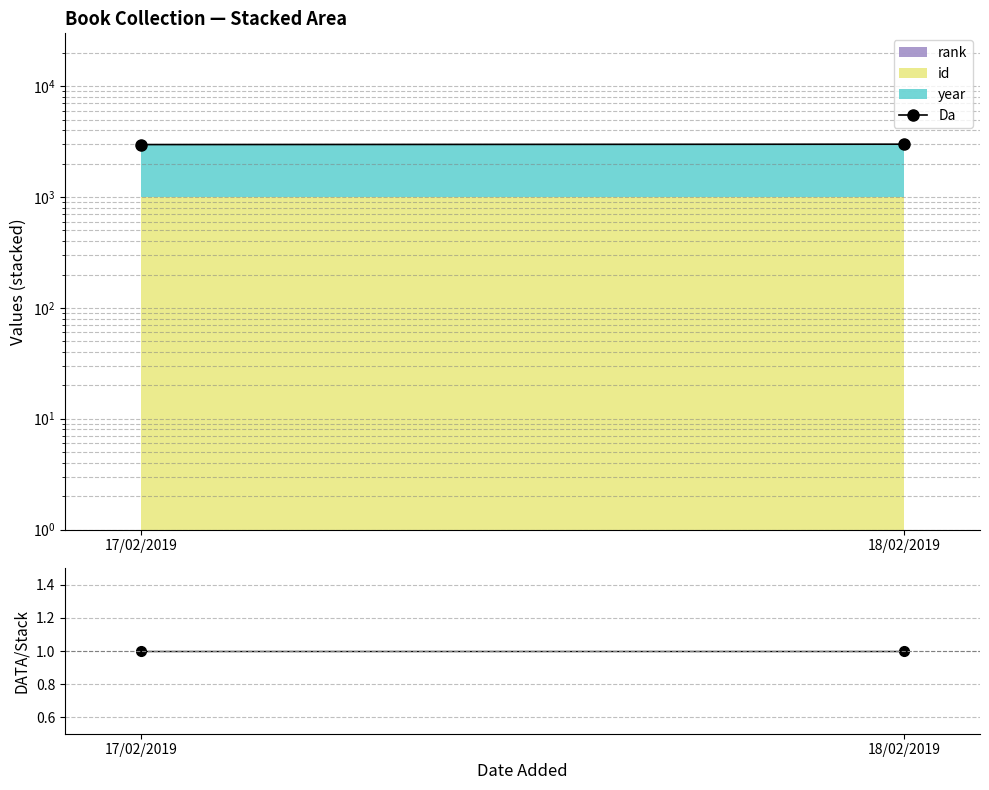

What is the value of the Da point at the 1st from the left?

2975